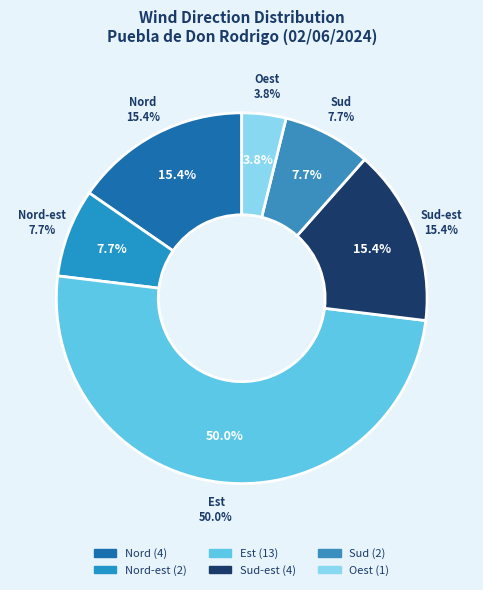

The Nord-est slice represents 8% of the pie. True or false?

True